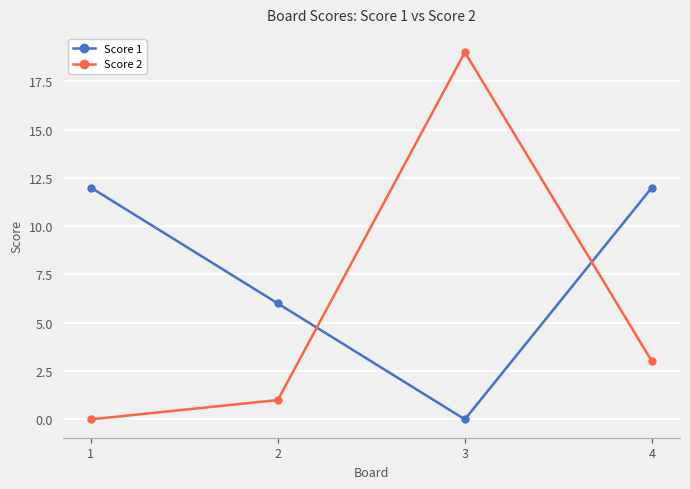

At which category is the sum across all series the highest?

3